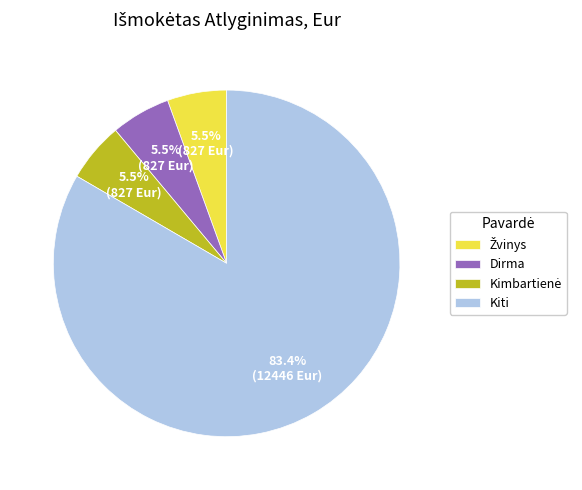

Which slice represents more than half of the pie?

Kiti